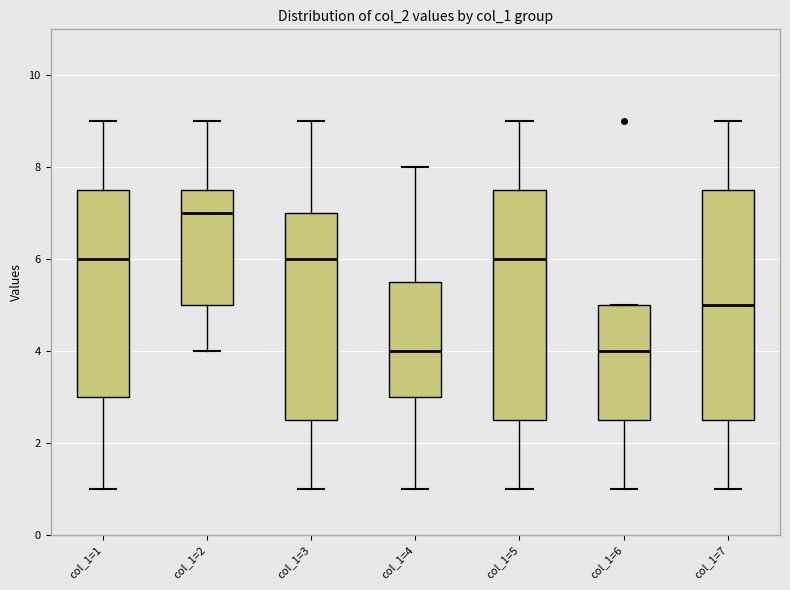

Reading left to right, transcribe this box plot: for each box, give where its median line is, the range the box spans, and where its two whiskers end, as read against the y-axis. The values are not printed on the chart, so give them approximately, as read against the axis.

col_1=1: median 6.0, box 3.0 to 7.6, whiskers 1.0 to 9.0
col_1=2: median 7.0, box 5.0 to 7.6, whiskers 4.0 to 9.0
col_1=3: median 6.0, box 2.6 to 7.0, whiskers 1.0 to 9.0
col_1=4: median 4.0, box 3.0 to 5.6, whiskers 1.0 to 8.0
col_1=5: median 6.0, box 2.6 to 7.6, whiskers 1.0 to 9.0
col_1=6: median 4.0, box 2.6 to 5.0, whiskers 1.0 to 5.0
col_1=7: median 5.0, box 2.6 to 7.6, whiskers 1.0 to 9.0